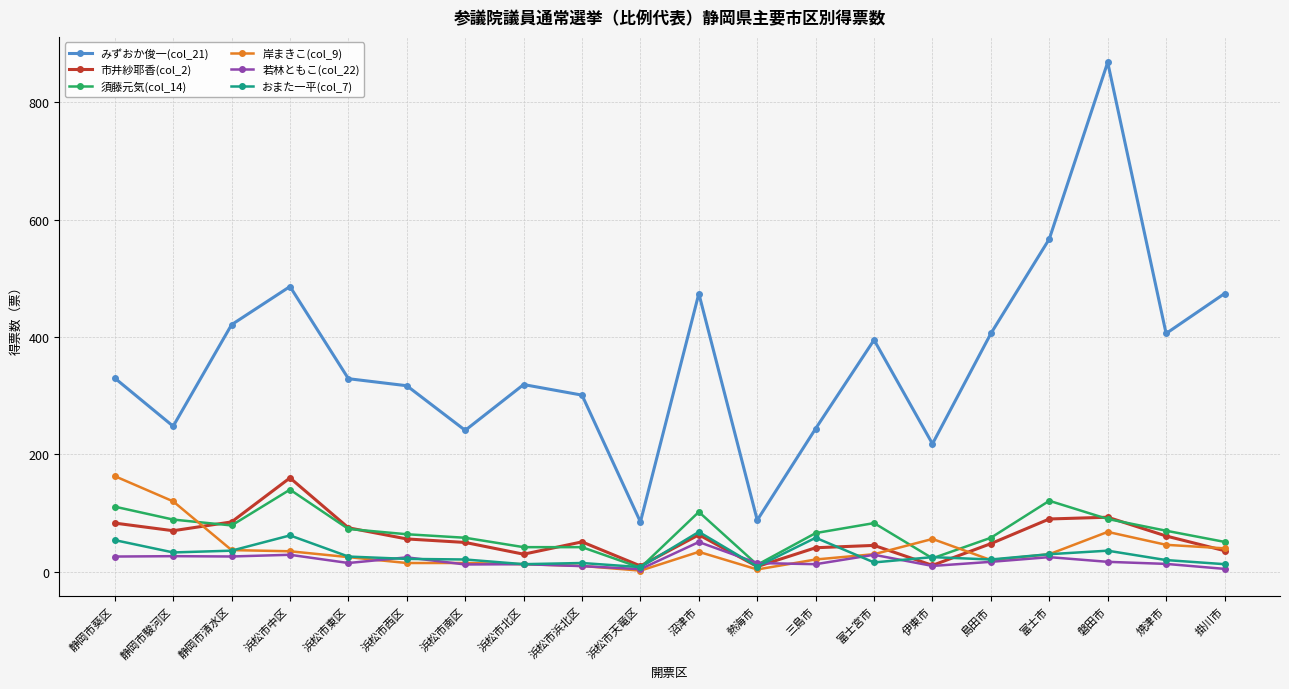

Is the value of 須藤元気(col_14) at 掛川市 greater than the value of 市井紗耶香(col_2) at 静岡市葵区?

No